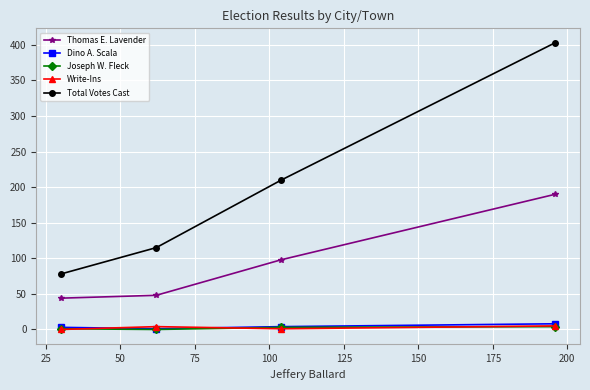

What is the average value of the Thomas E. Lavender series?

95